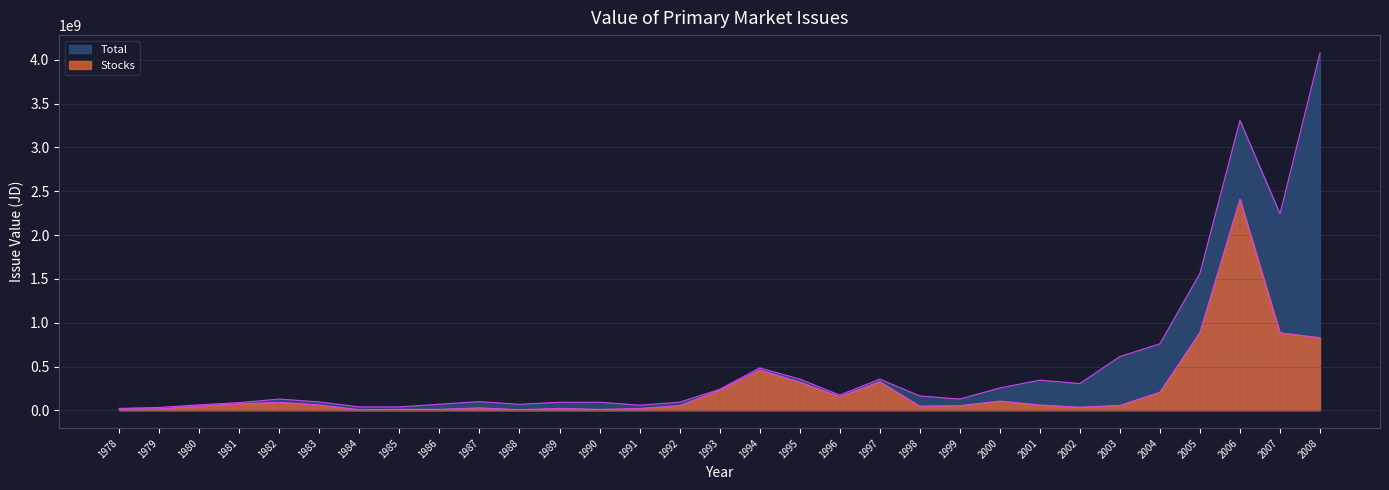

What is the sum of the Stocks values at 1980 and 1999?

101058847